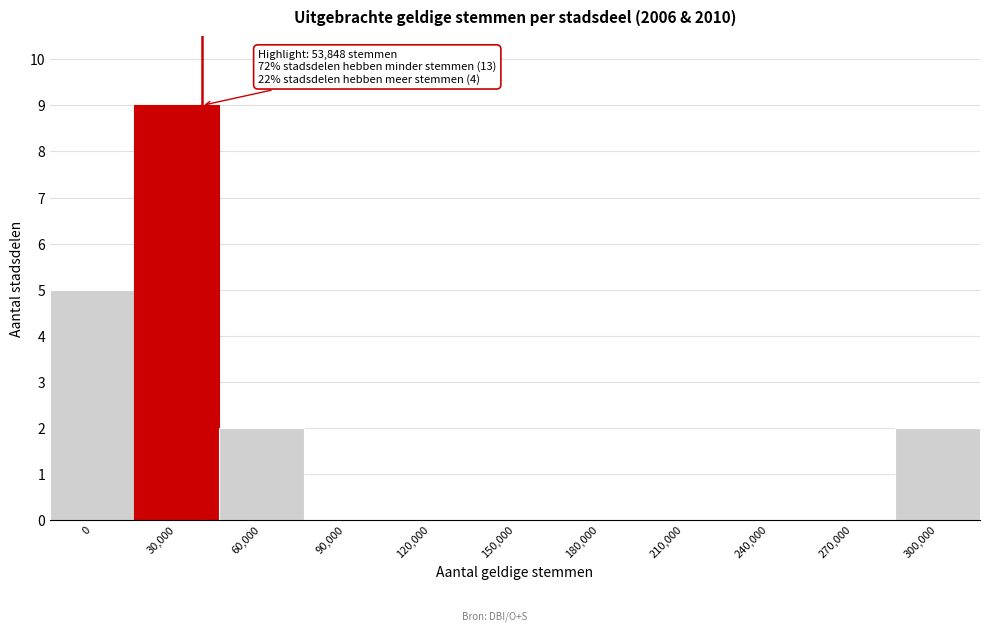

Reading right to left, extract all data points from this chart.

300,000=2	270,000=0	240,000=0	210,000=0	180,000=0	150,000=0	120,000=0	90,000=0	60,000=2	30,000=9	0=5